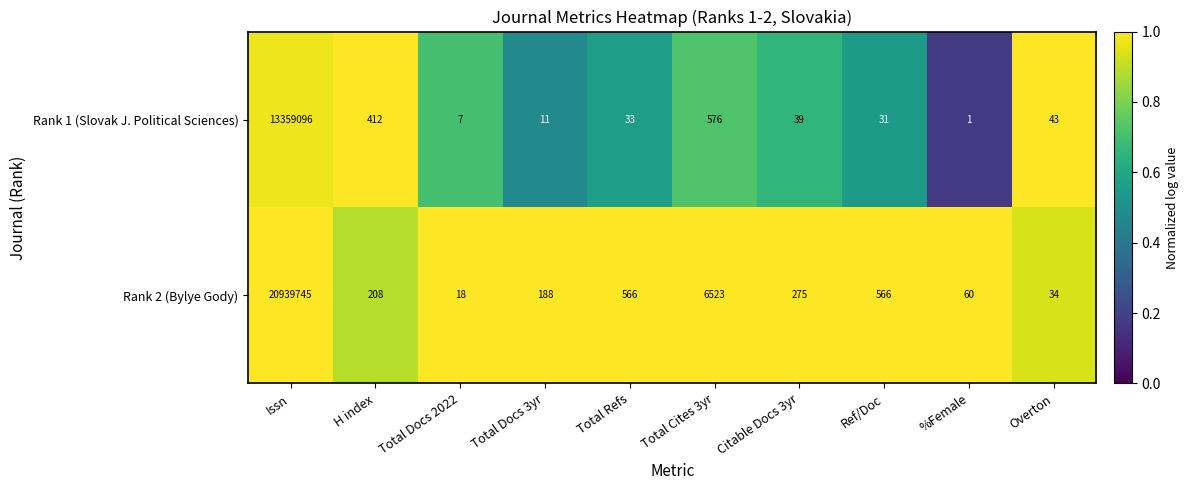

At Citable Docs 3yr, list the series in order from smallest to largest.

Rank 1 (Slovak J. Political Sciences), Rank 2 (Bylye Gody)